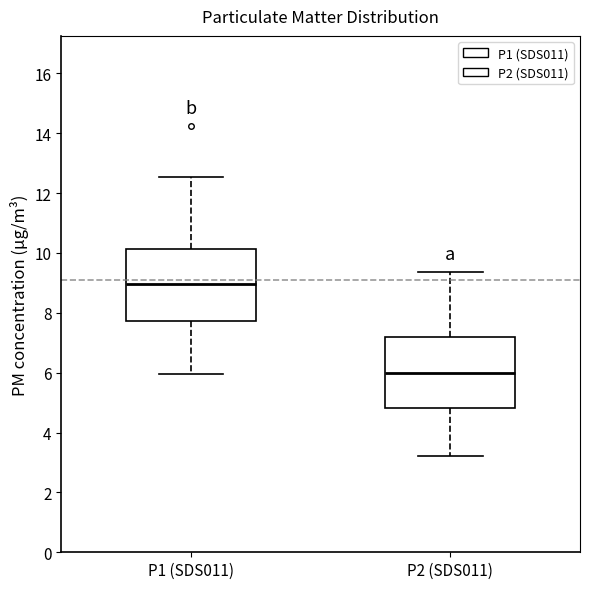

Reading left to right, transcribe this box plot: for each box, give where its median line is, the range the box spans, and where its two whiskers end, as read against the y-axis. The values are not printed on the chart, so give them approximately, as read against the axis.

P1 (SDS011): median 9.0, box 7.8 to 10.2, whiskers 6.0 to 12.6
P2 (SDS011): median 6.0, box 4.8 to 7.2, whiskers 3.2 to 9.4